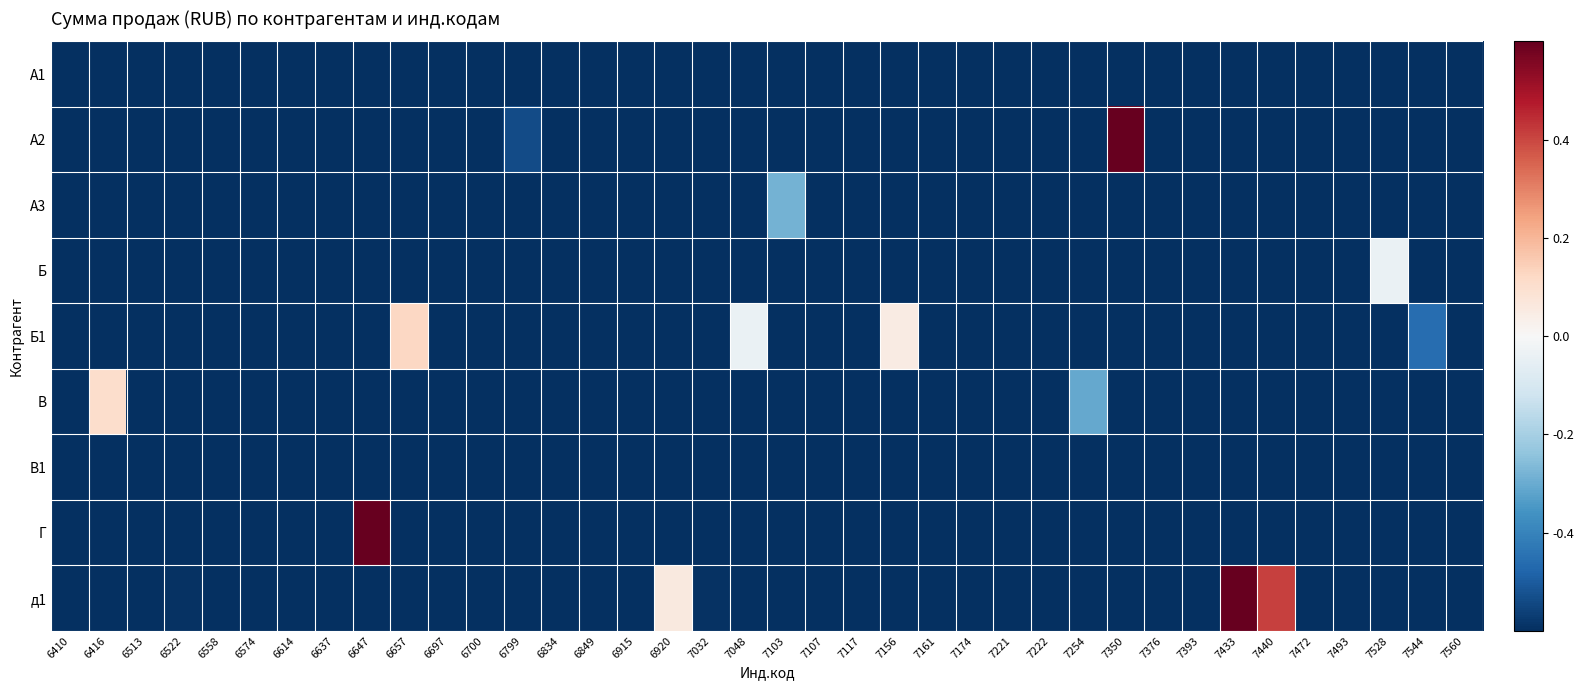

At which category is the sum across all series the highest?

6647